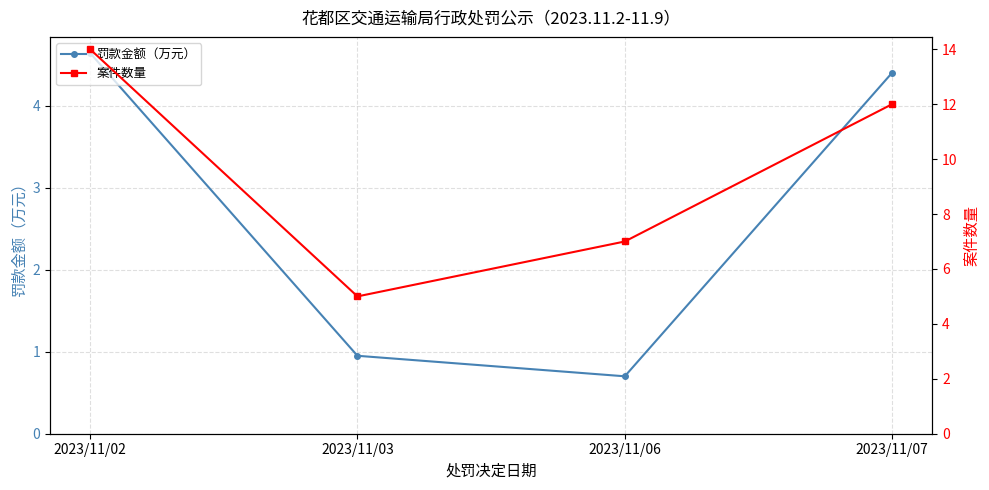

What is the approximate value of 案件数量 at 2023/11/07?

12.0